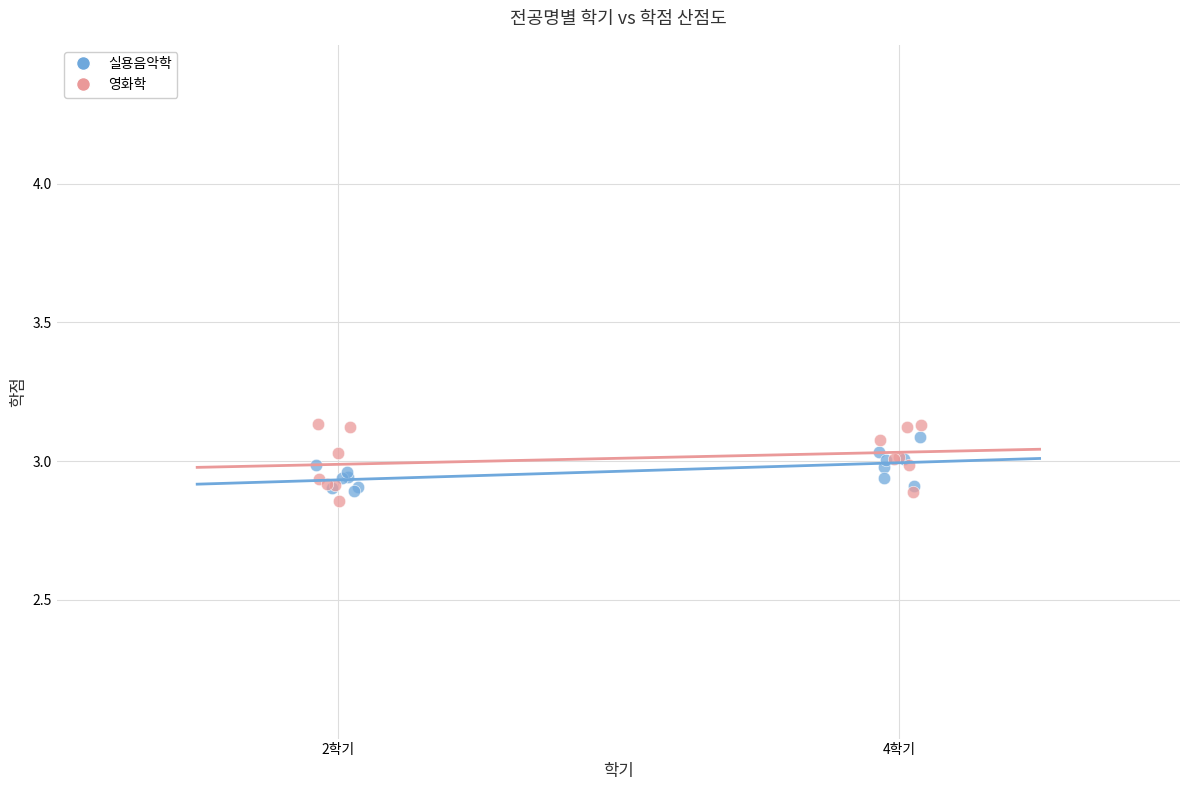

What are all the series names shown in the legend?

실용음악학, 영화학